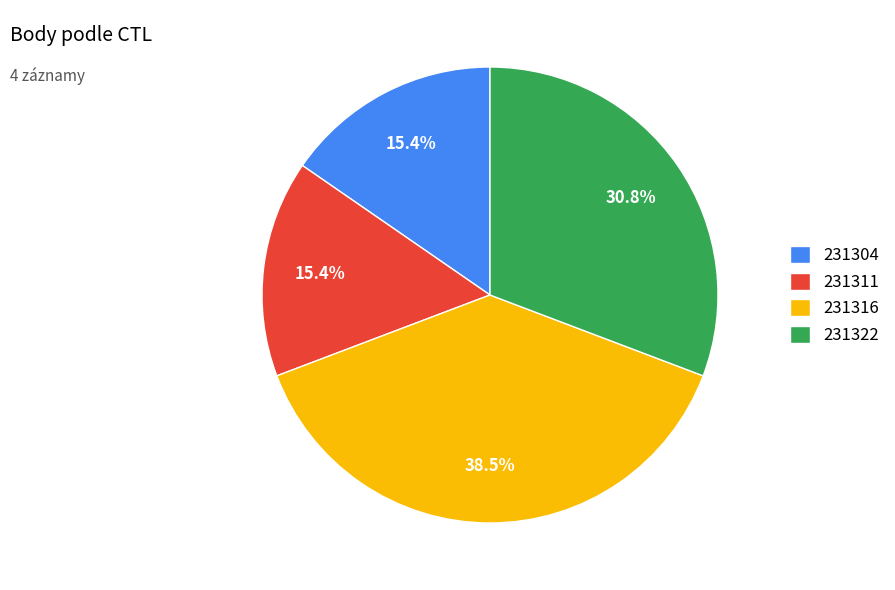

What portion of the pie excludes 231311?

84.6%